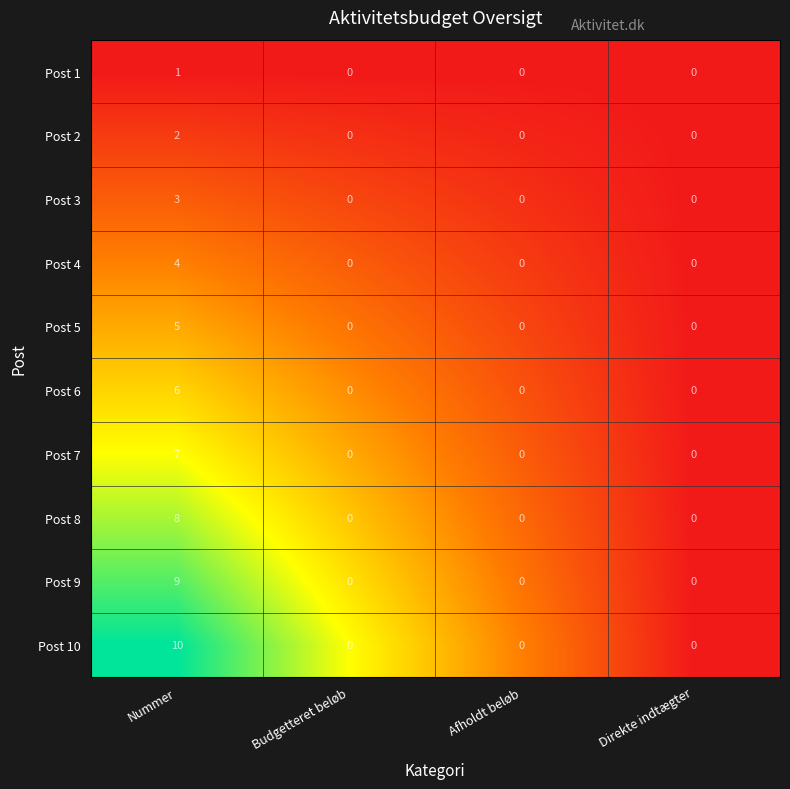

Which series has the largest total across all categories?

Post 10